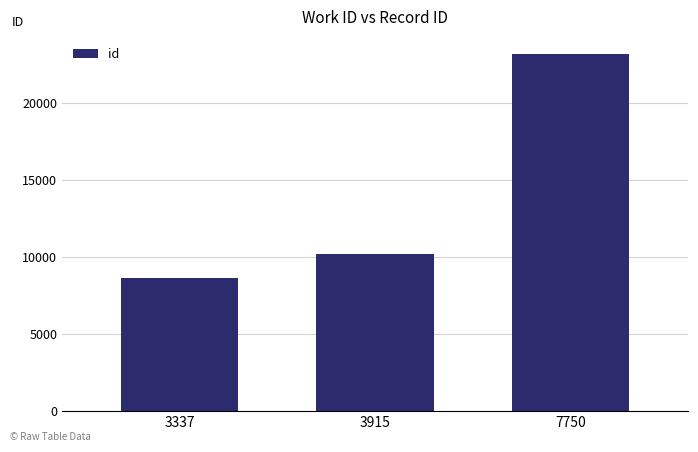

What is the average value?

13966